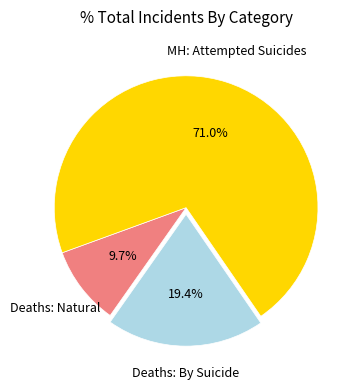

Do Deaths: Natural and MH: Attempted Suicides together represent more than half of the pie?

Yes